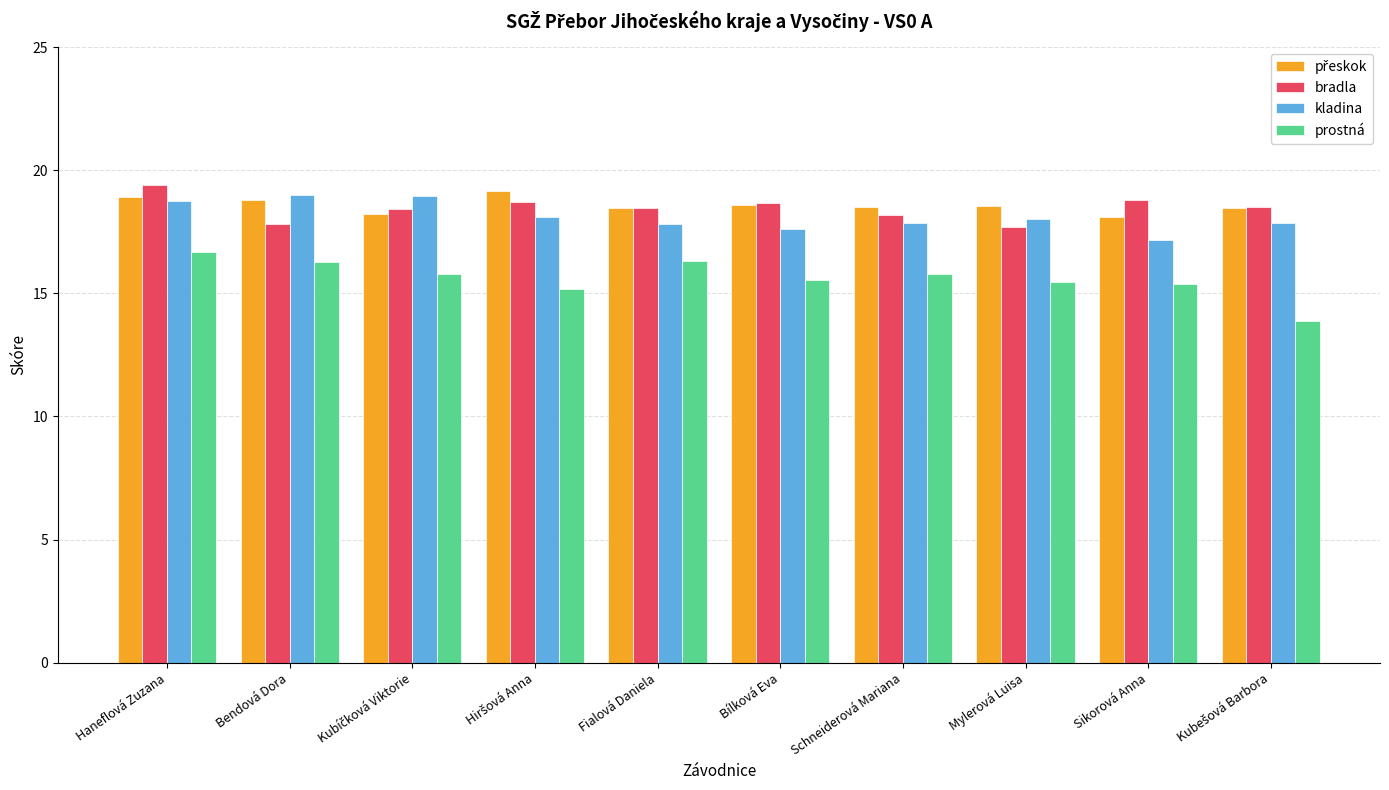

What is the sum of all prostná values?

156.3